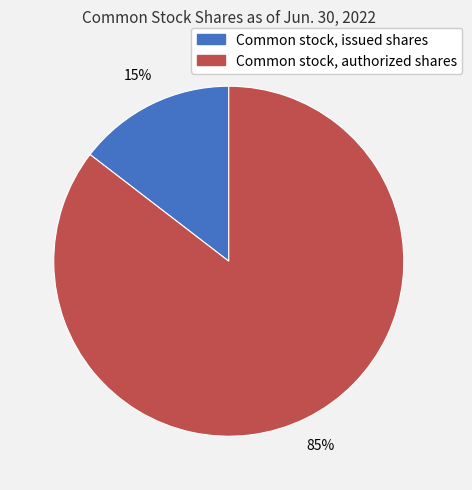

Rank the categories by value from highest to lowest.

Common stock, authorized shares, Common stock, issued shares